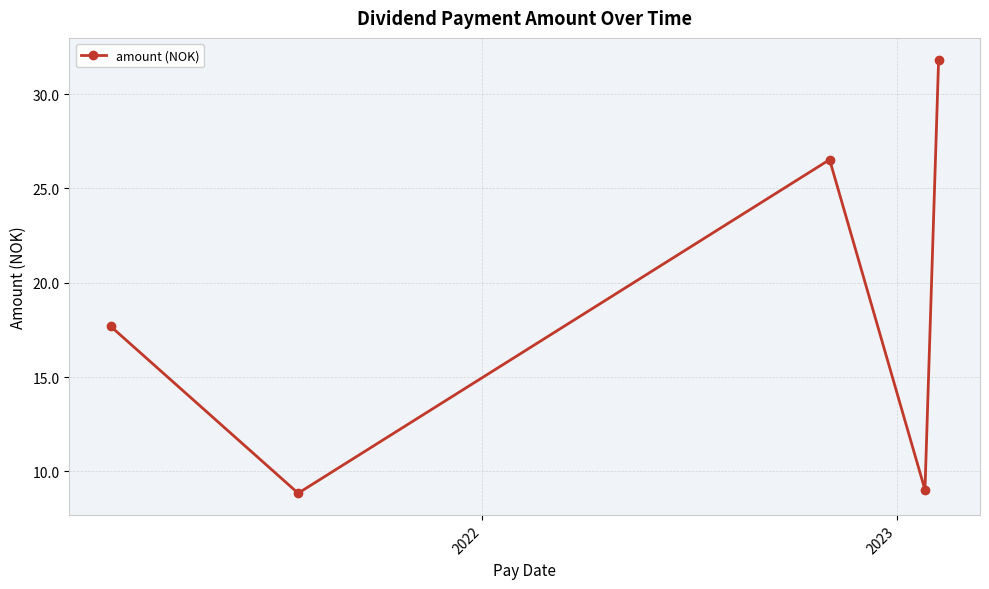

How many lines are shown in the chart?

1